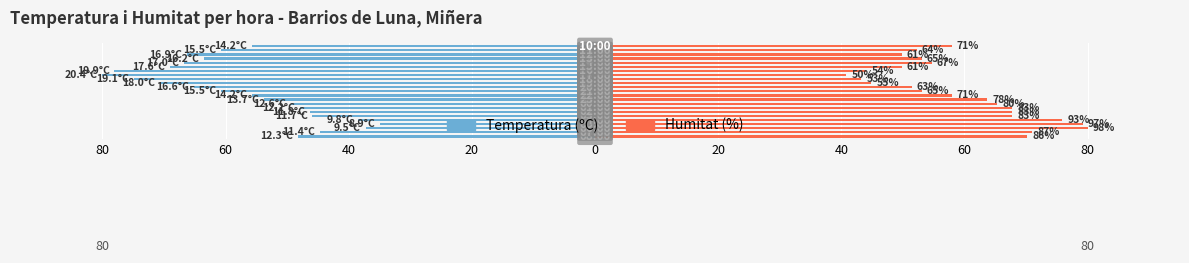

Count the number of categories in the chart.

23